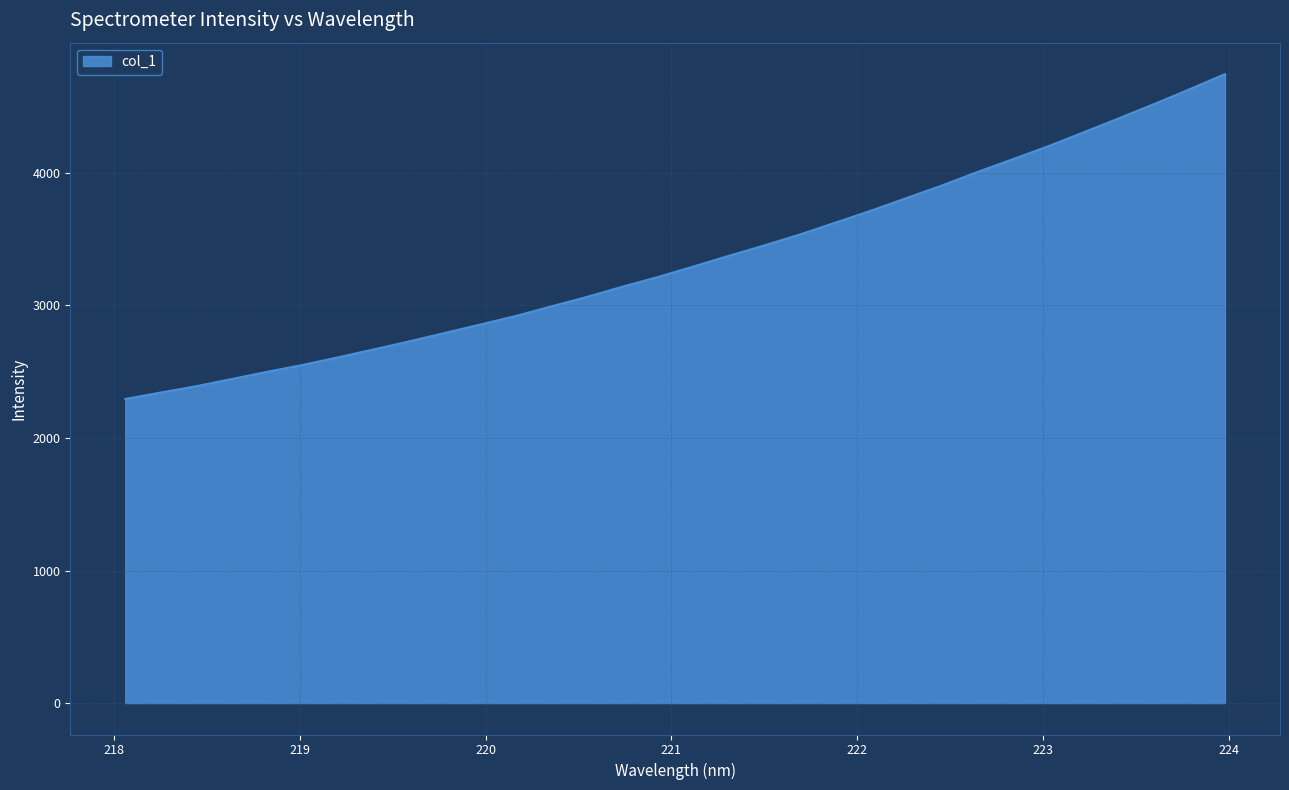

What is the greatest value displayed?

4744.8